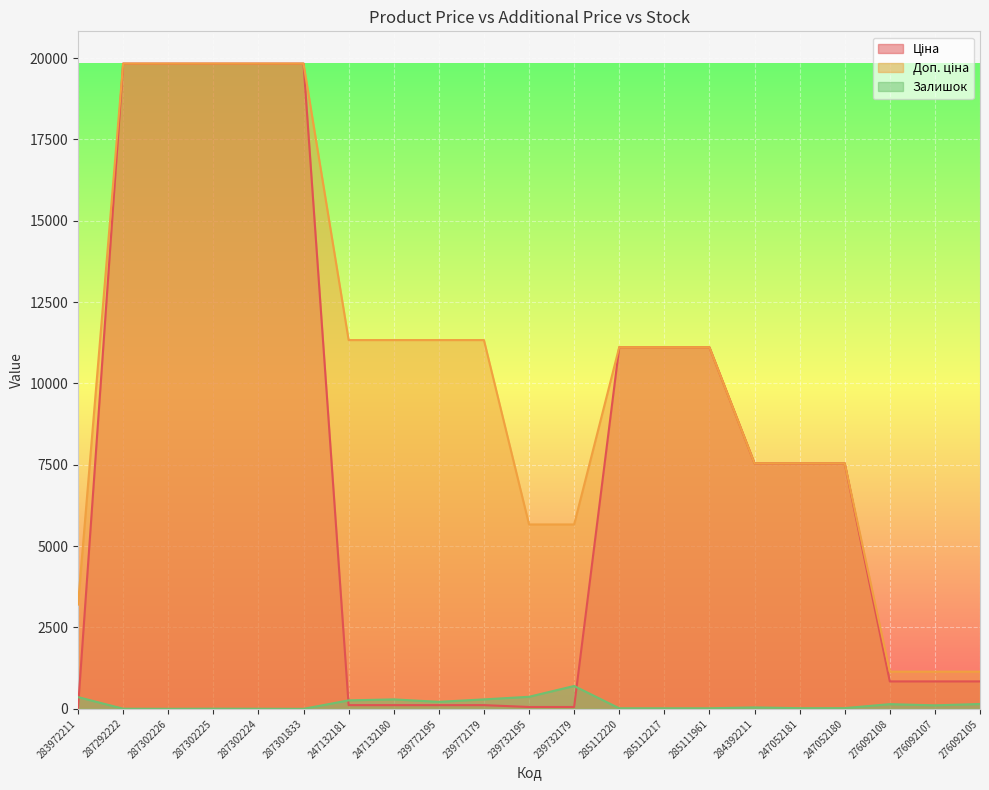

What is the sum of all Ціна values?

158260.8